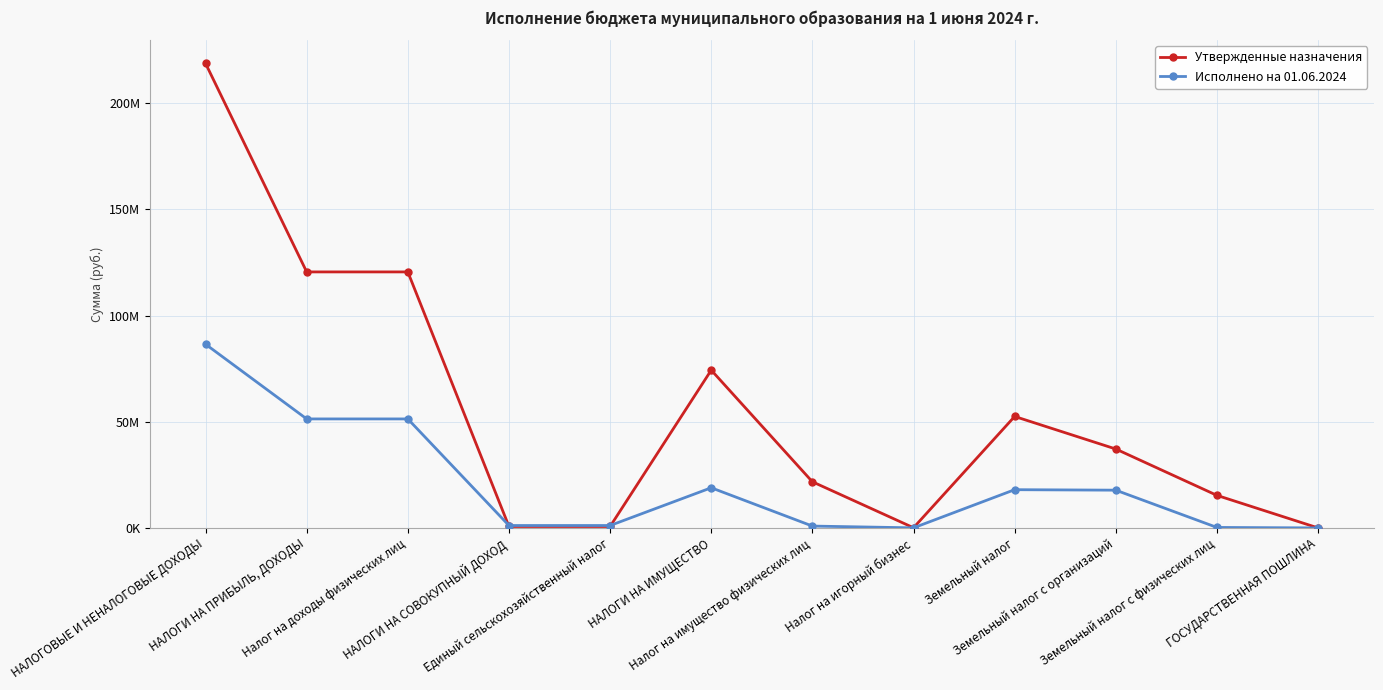

What are all the series names shown in the legend?

Утвержденные назначения, Исполнено на 01.06.2024